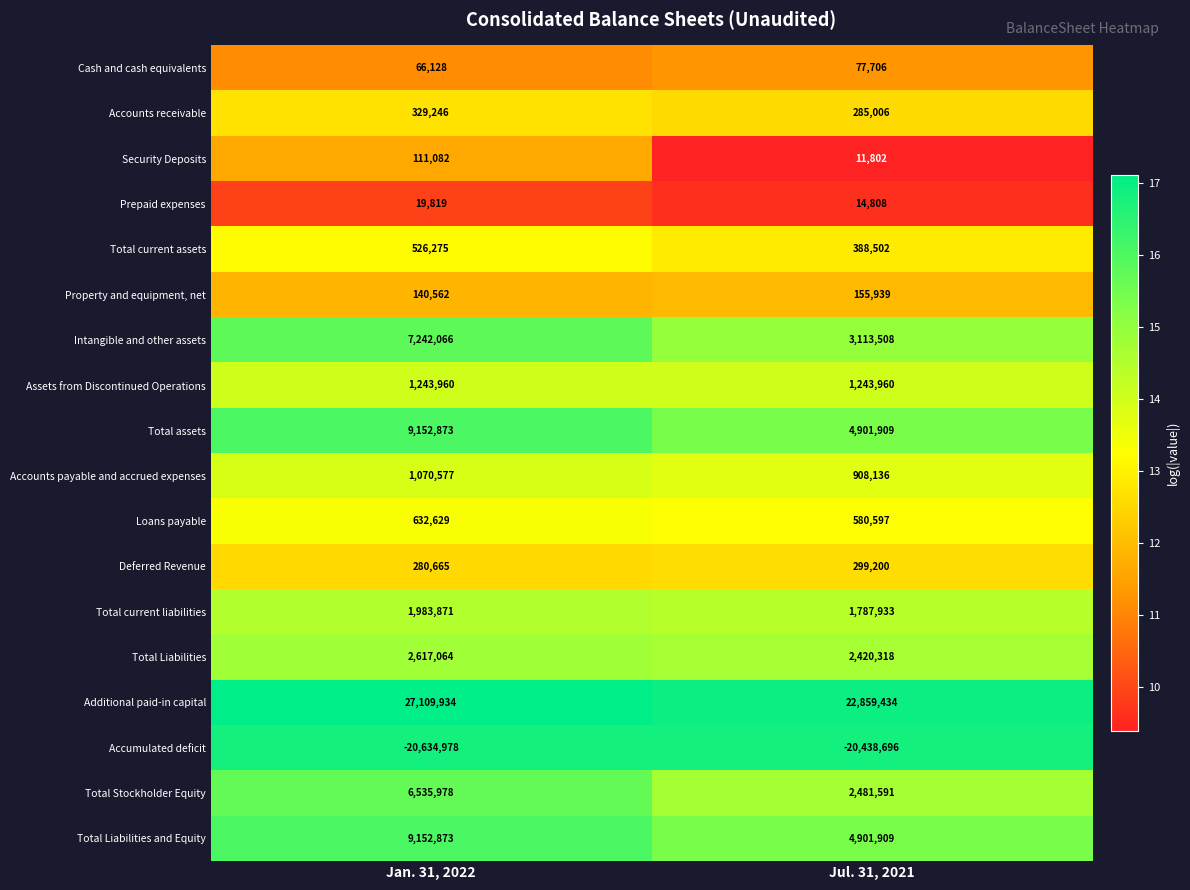

Rank the categories by Accounts receivable value from lowest to highest.

Jul. 31, 2021, Jan. 31, 2022